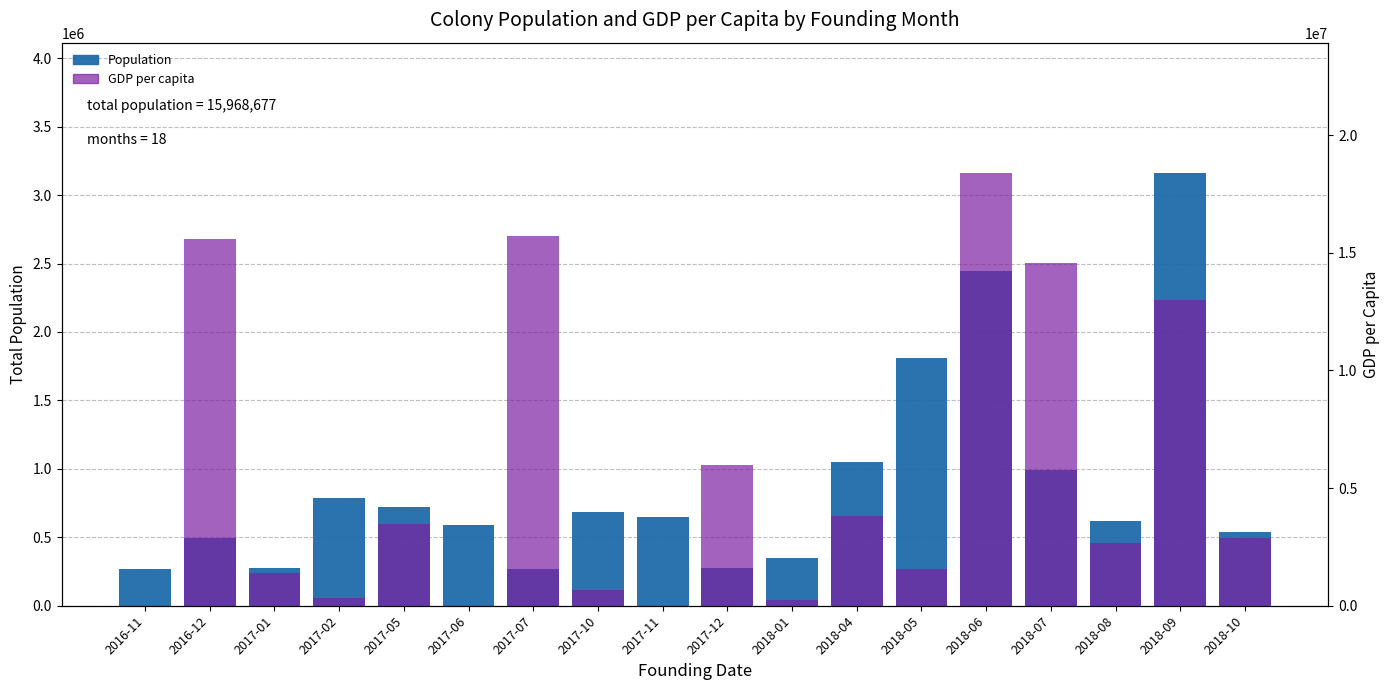

What are all the series names shown in the legend?

Population, GDP per capita